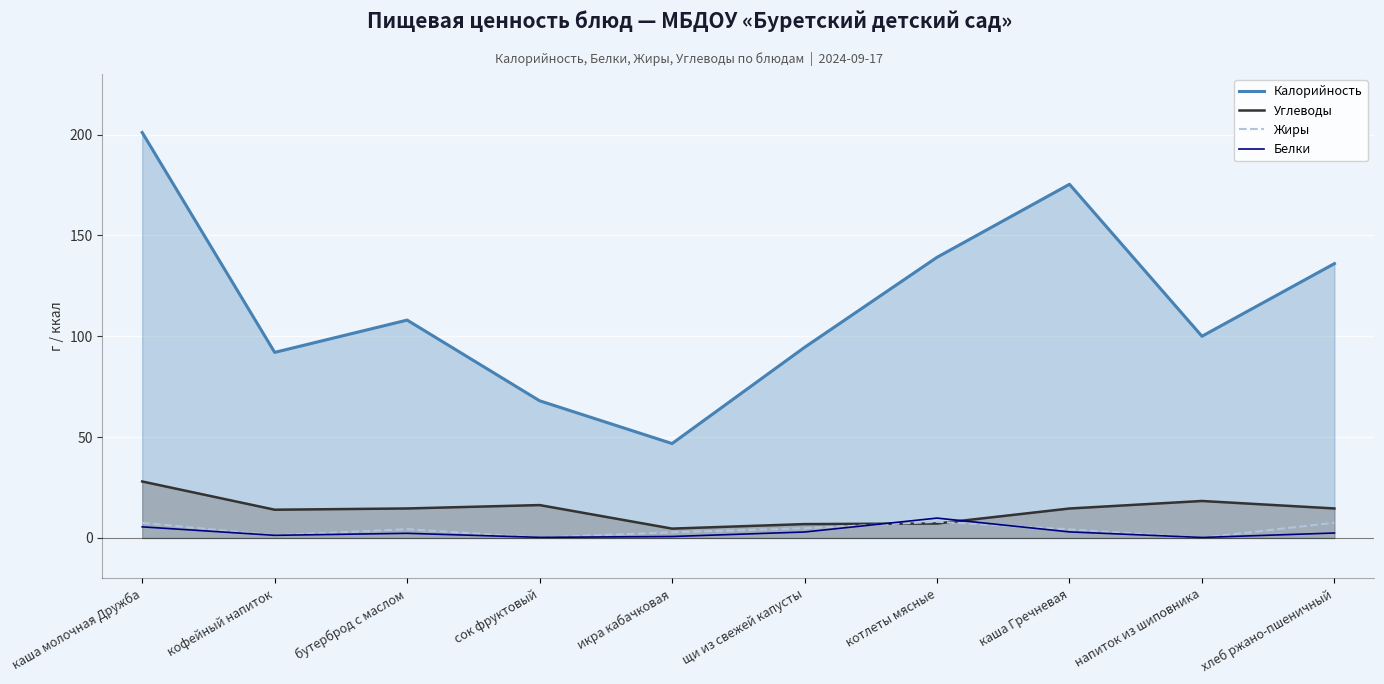

What is the maximum value for Белки?

9.8